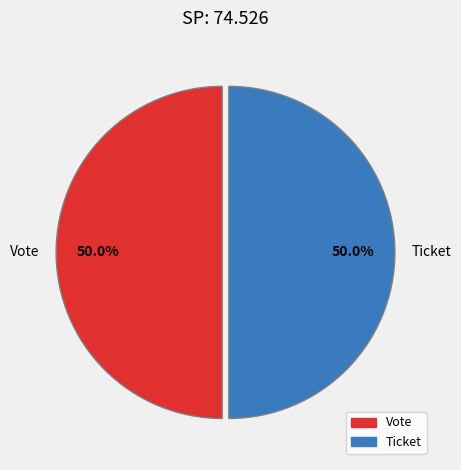

What portion of the pie excludes Vote?

50.0%